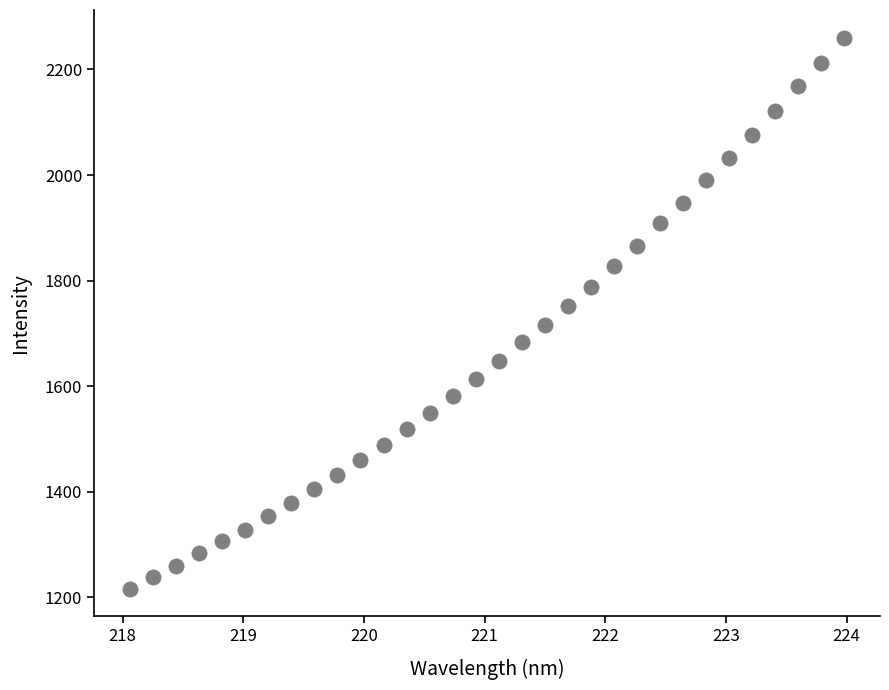

What is the range of Y values (max minus min)?

1043.7